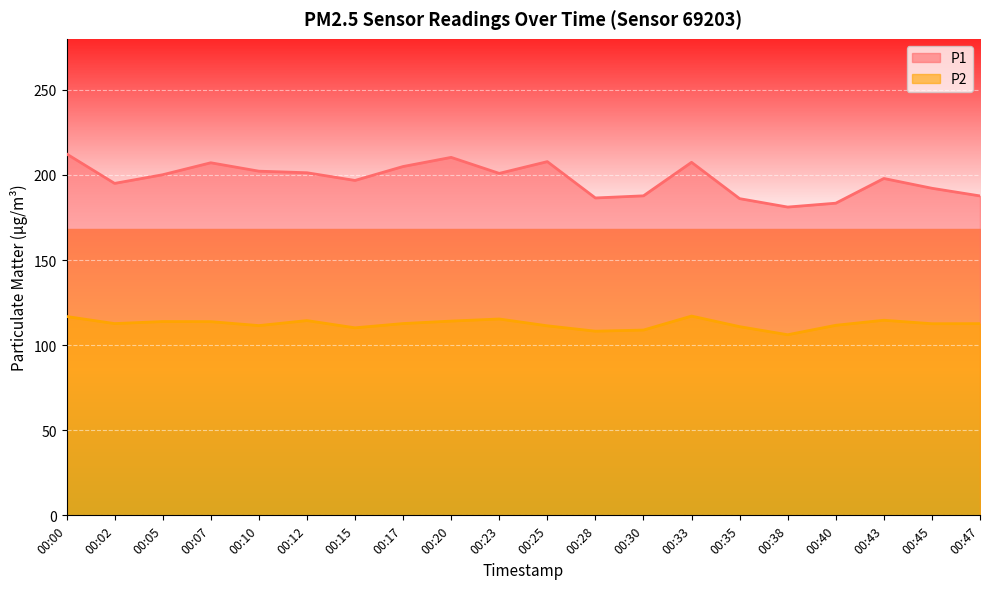

Which series has the largest total across all categories?

P1